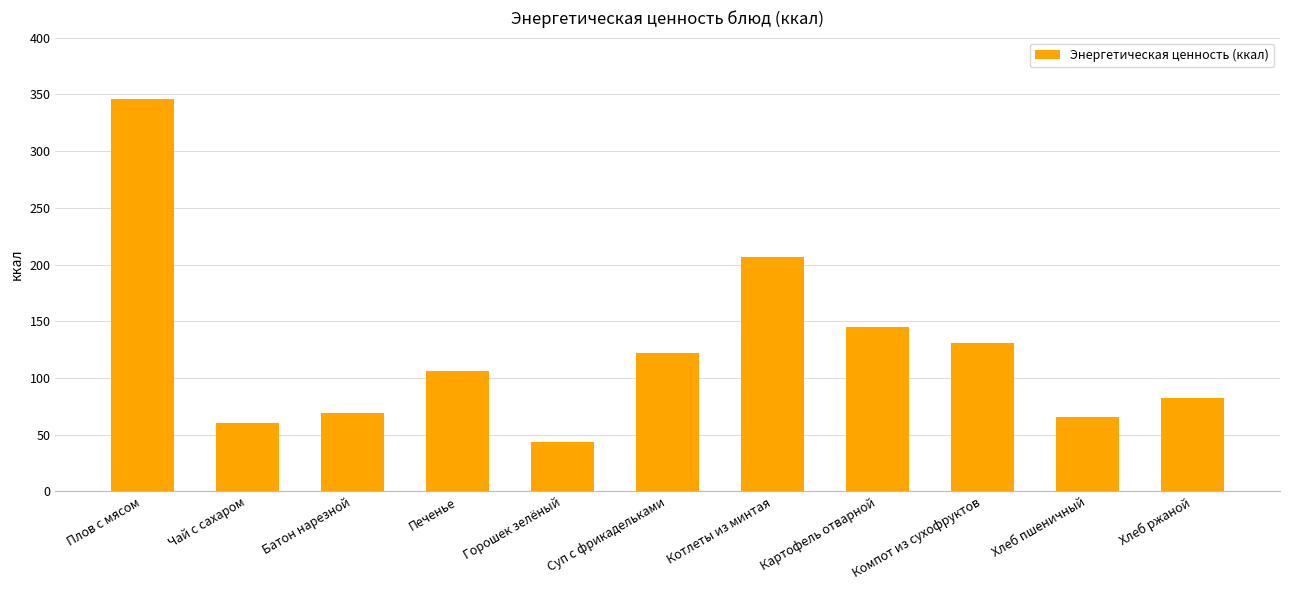

Is it true that the value at Хлеб пшеничный is 66.0?

True